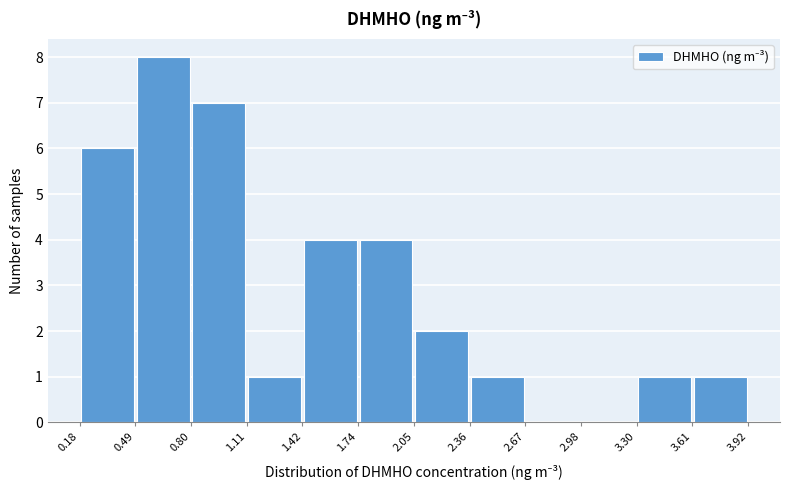

Reading left to right, transcribe this chart: for each bar, give the range it covers on the x-axis and its height. The values are not printed on the chart, so give them approximately, as read against the axis.

0.18 to 0.49: 6
0.49 to 0.80: 8
0.80 to 1.11: 7
1.11 to 1.42: 1
1.42 to 1.74: 4
1.74 to 2.05: 4
2.05 to 2.36: 2
2.36 to 2.67: 1
2.67 to 2.98: 0
2.98 to 3.30: 0
3.30 to 3.61: 1
3.61 to 3.92: 1